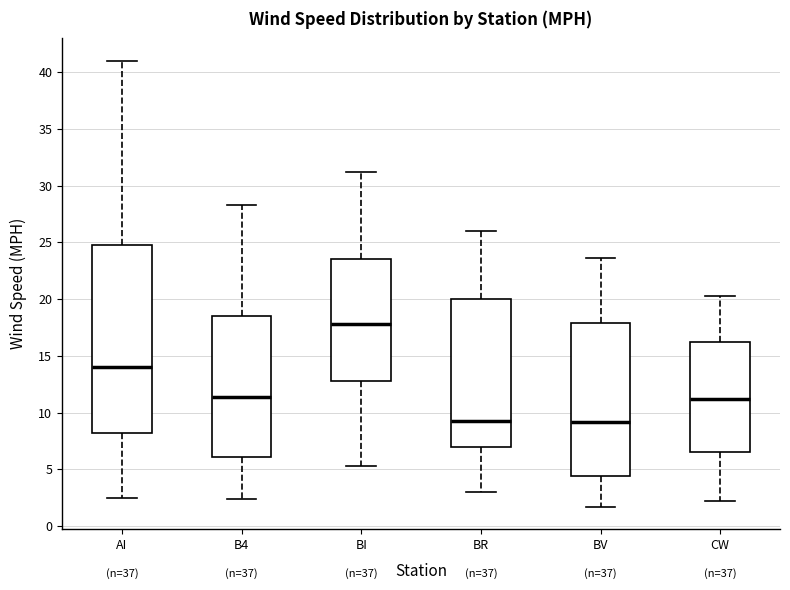

Comparing the boxes themselves (not the whiskers), which one is the tallest?

AI